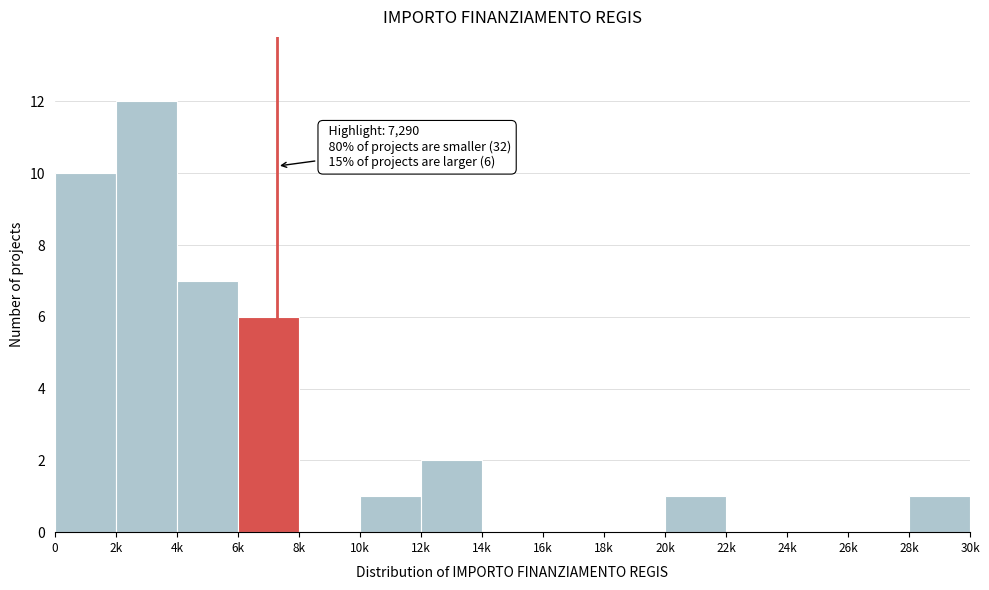

Reading left to right, list all the values displayed in this chart.

0=10	2k=12	4k=7	6k=6	8k=0	10k=1	12k=2	14k=0	16k=0	18k=0	20k=1	22k=0	24k=0	26k=0	28k=1